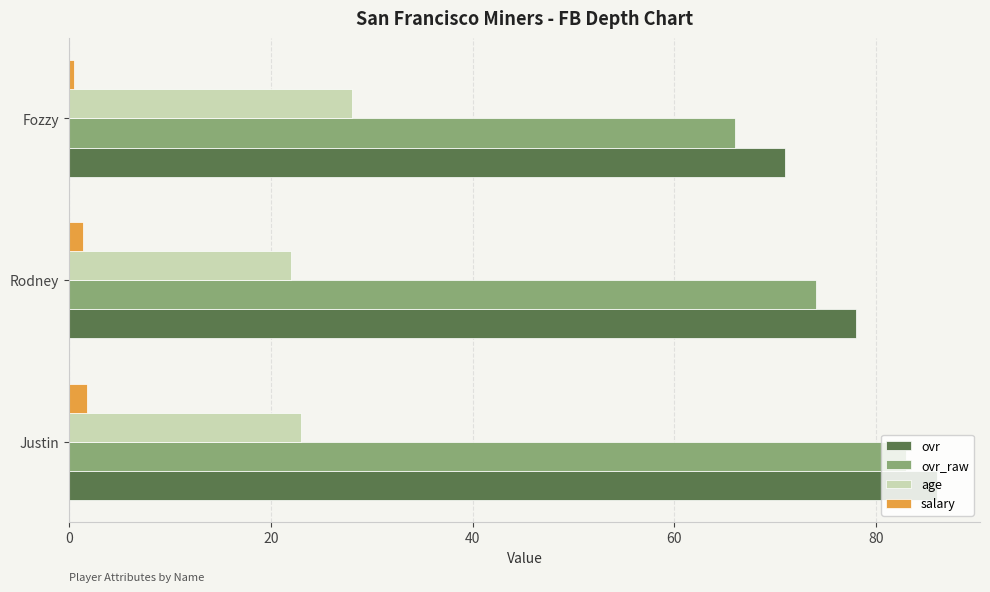

What is the maximum value for age?

28.0